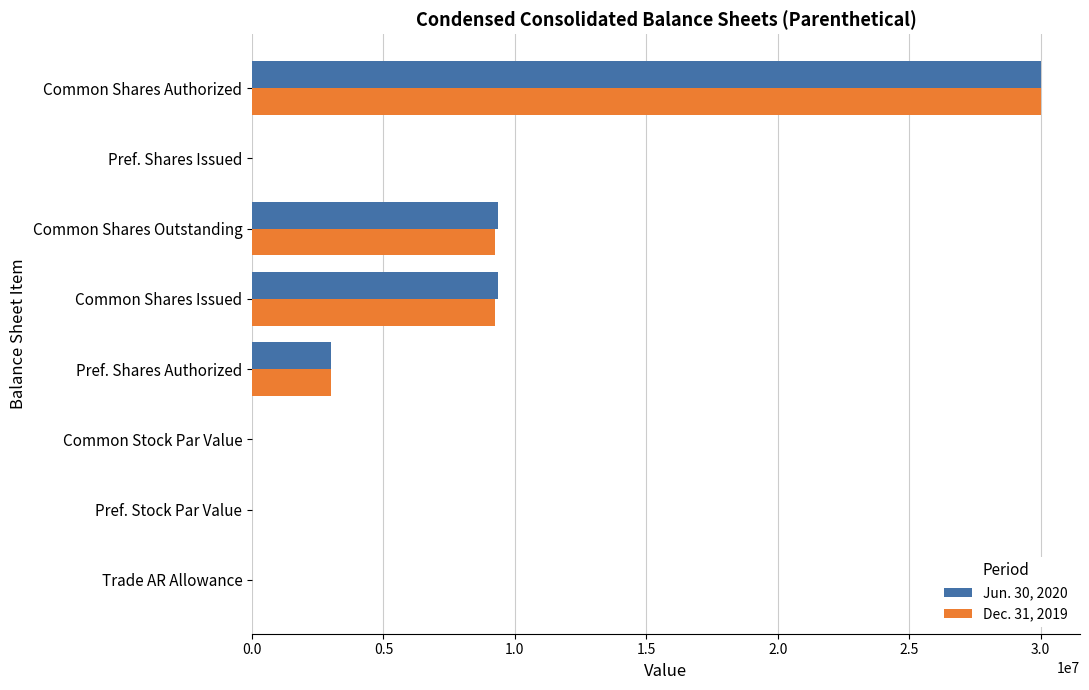

How many series are shown in this chart?

2